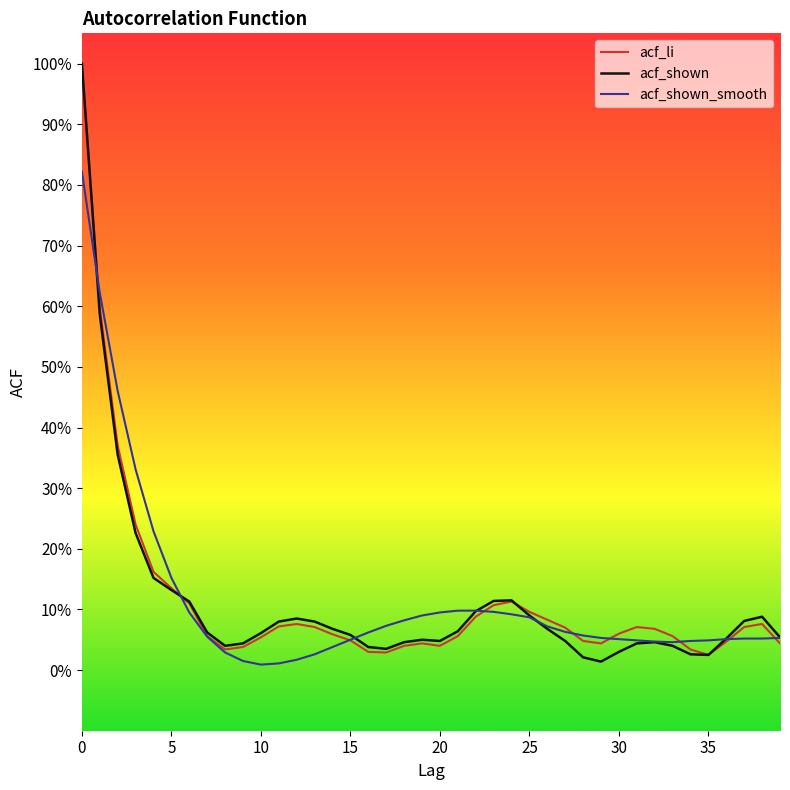

Where is acf_li nearest to the value 0?

35